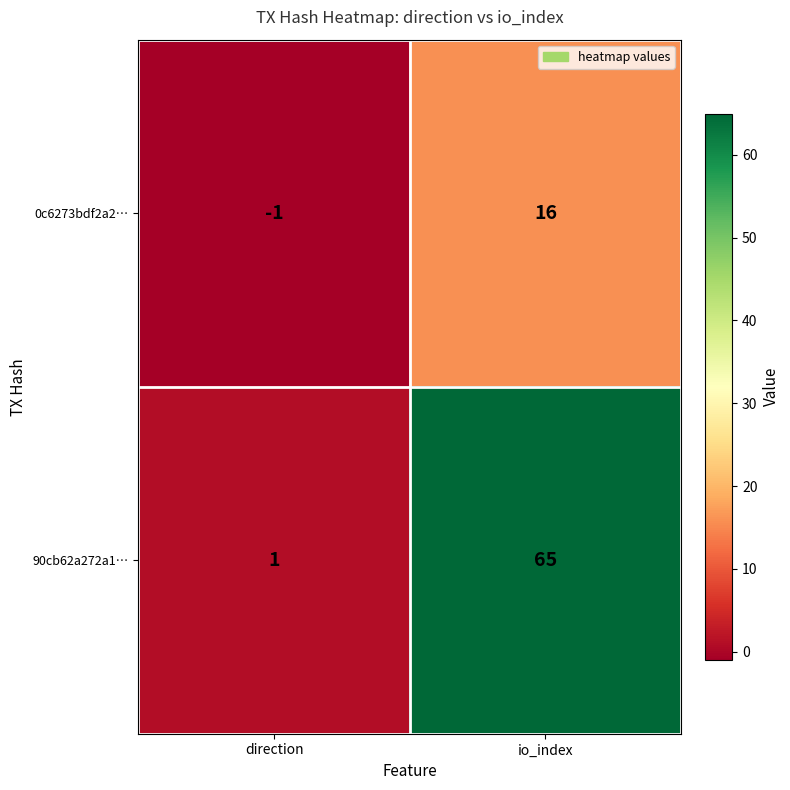

Reading left to right, transcribe all the data shown in this chart.

0c6273bdf2a2…: -1	16
90cb62a272a1…: 1	65